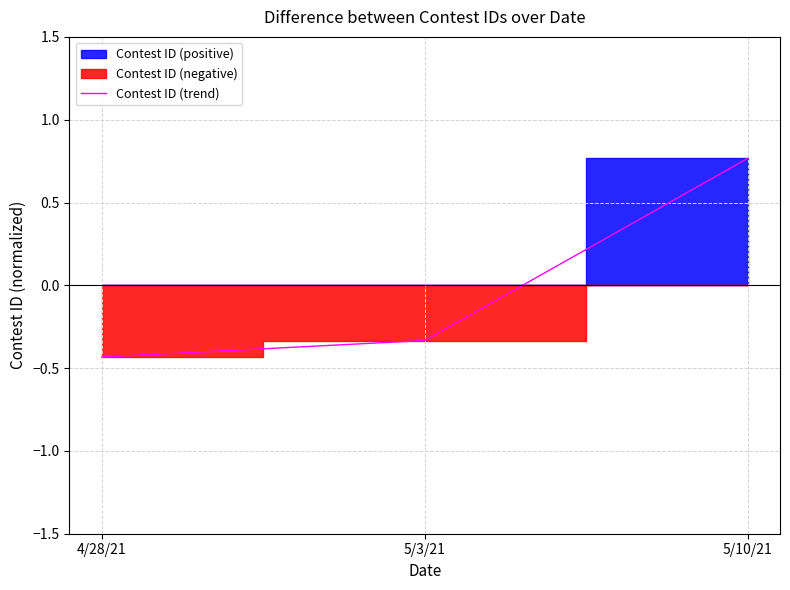

Which has a higher value, 4/28/21 or 5/3/21?

5/3/21